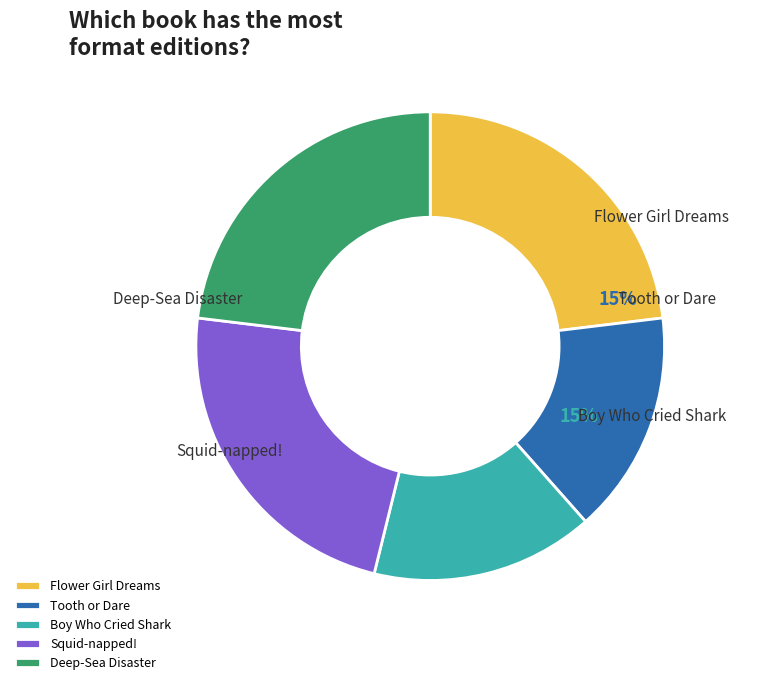

To the nearest percent, what is the combined percentage of Tooth or Dare and Boy Who Cried Shark?

31%